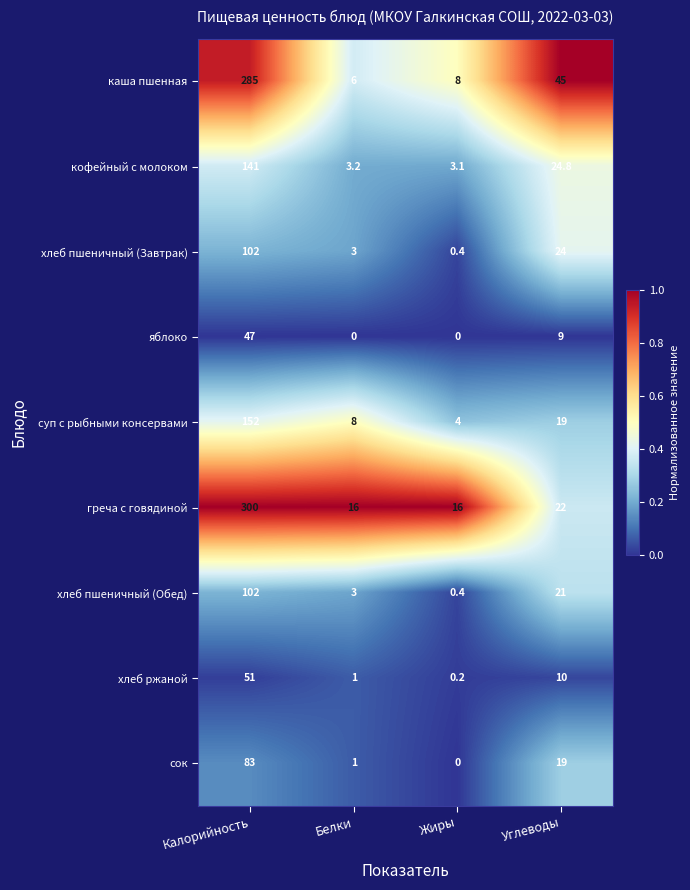

What is the spread (max minus min) of values at Углеводы?

36.0